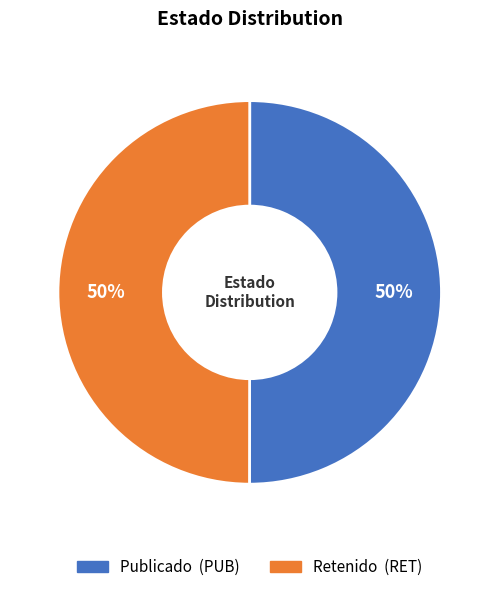

How many segments does this pie chart have?

2